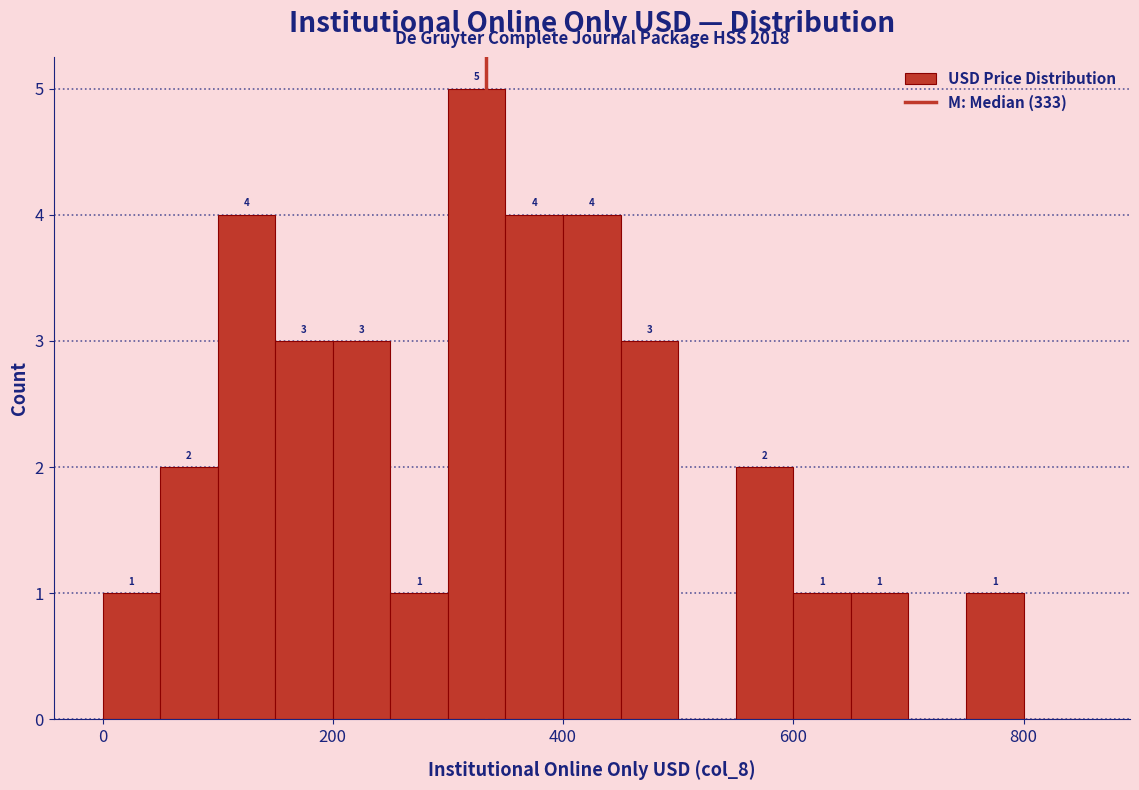

Around what value on the x-axis is the tallest bar? Give the approximate position of its centre, as read against the axis.

320